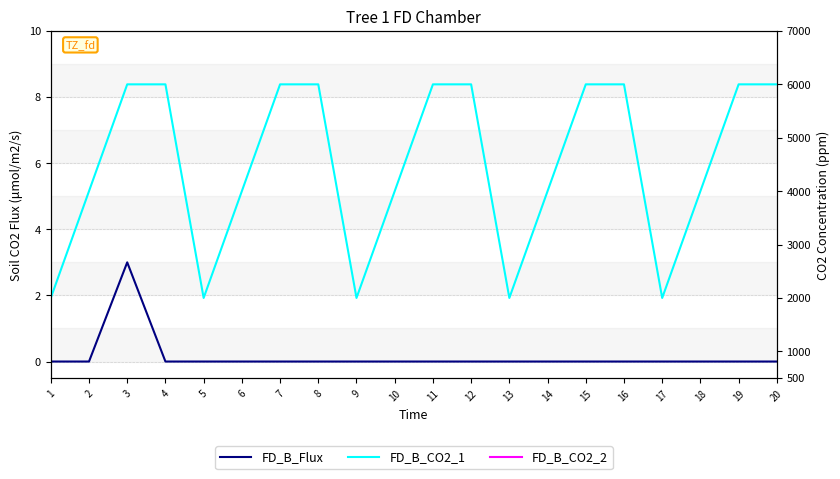

At 19, list the series in order from smallest to largest.

FD_B_Flux, FD_B_CO2_2, FD_B_CO2_1